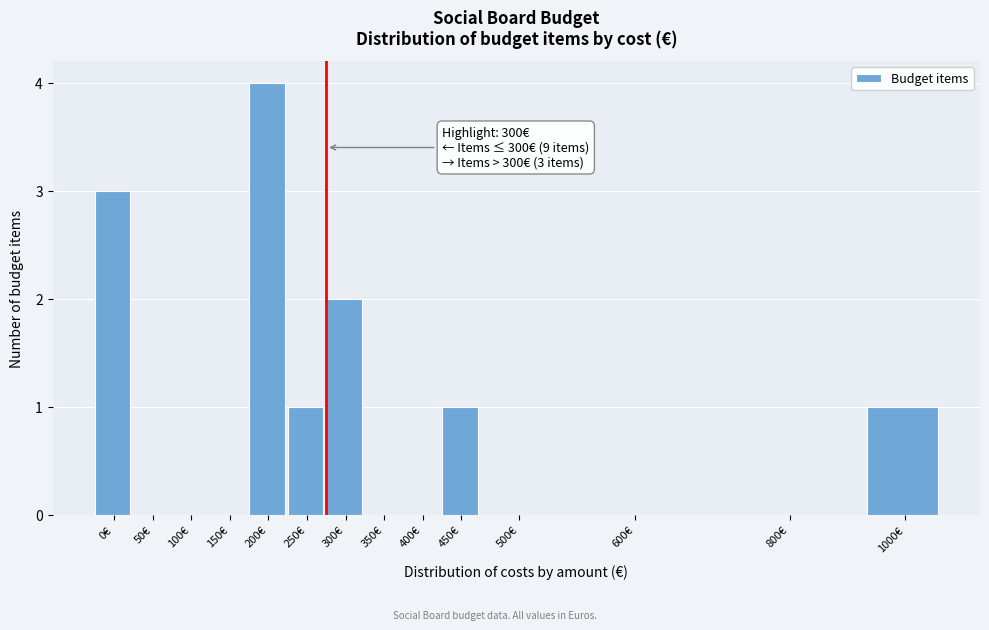

Reading left to right, what are all the values shown in this chart?

0€=3	50€=0	100€=0	150€=0	200€=4	250€=1	300€=2	350€=0	400€=0	450€=1	500€=0	600€=0	800€=0	1000€=1